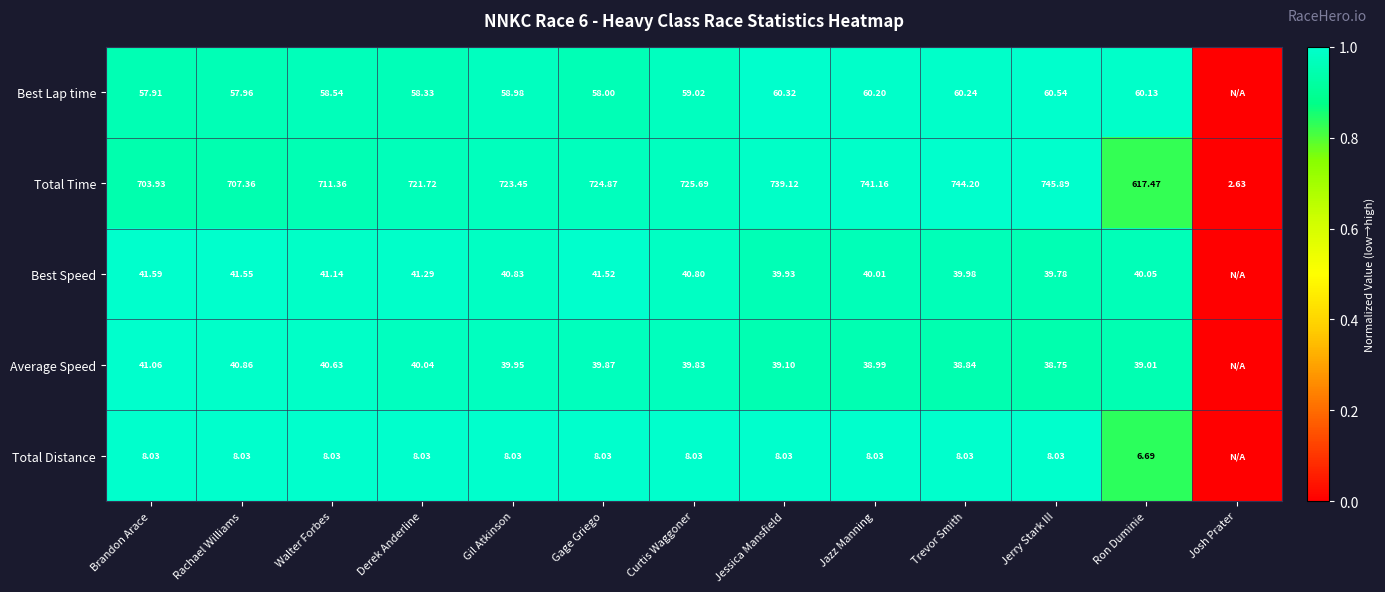

Which series changed the most between Curtis Waggoner and Ron Duminie?

Total Time